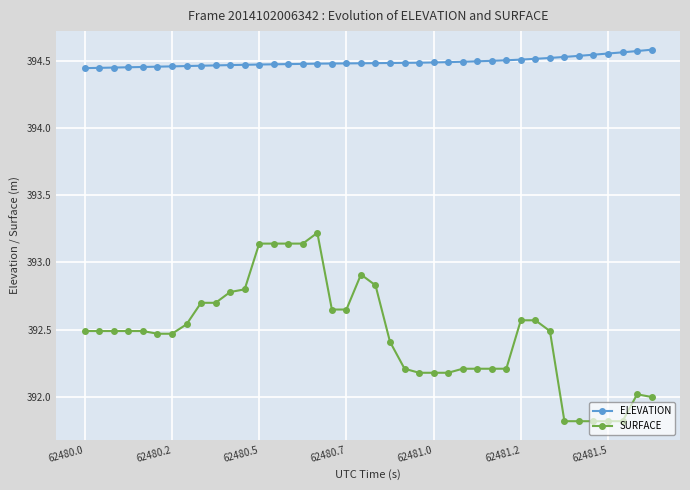

Which series has the widest spread of values?

SURFACE